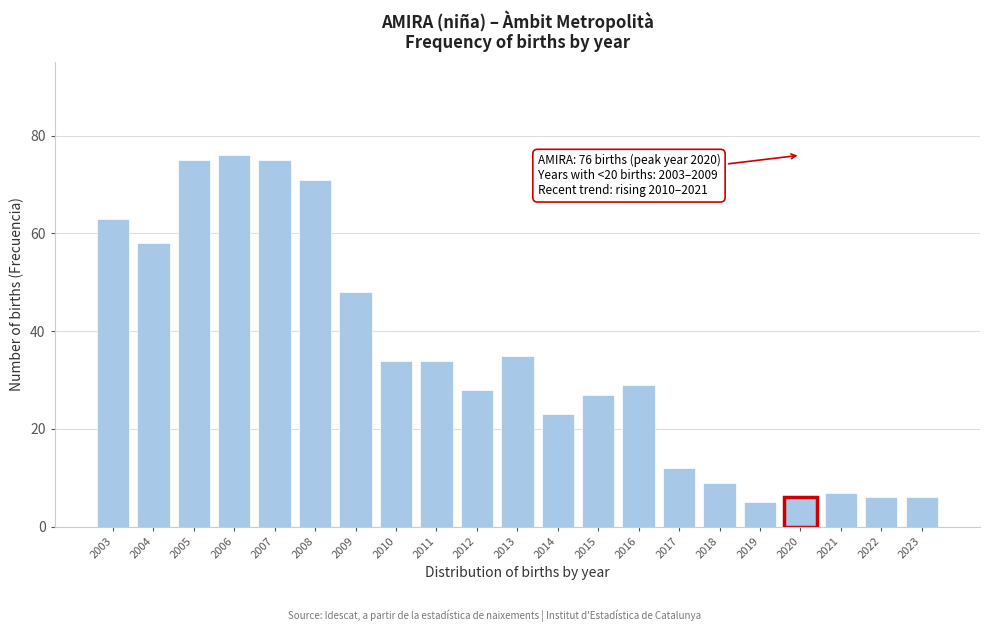

Reading right to left, what are all the values shown in this chart?

6	6	7	6	5	9	12	29	27	23	35	28	34	34	48	71	75	76	75	58	63